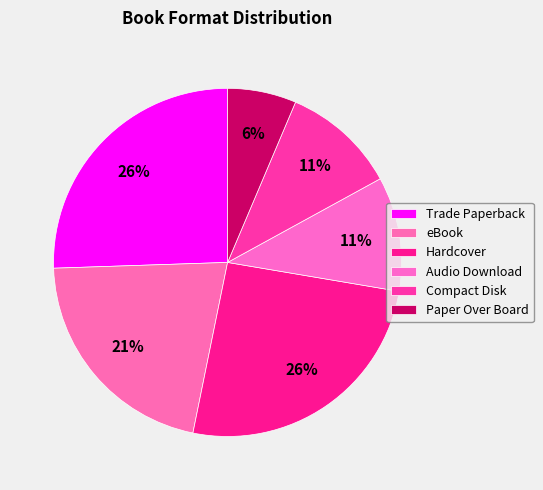

Count the number of slices in the pie.

6